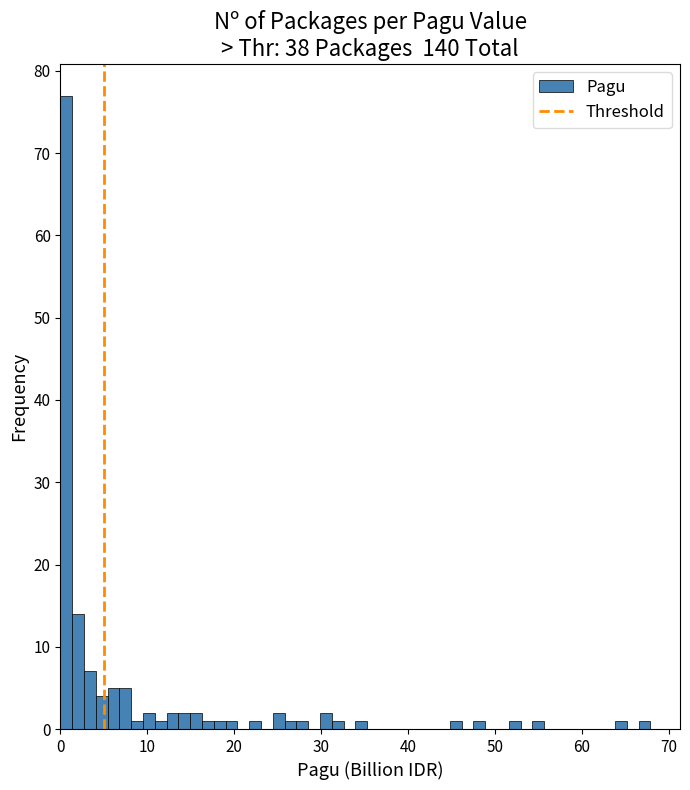

Around what value on the x-axis is the tallest bar? Give the approximate position of its centre, as read against the axis.

1